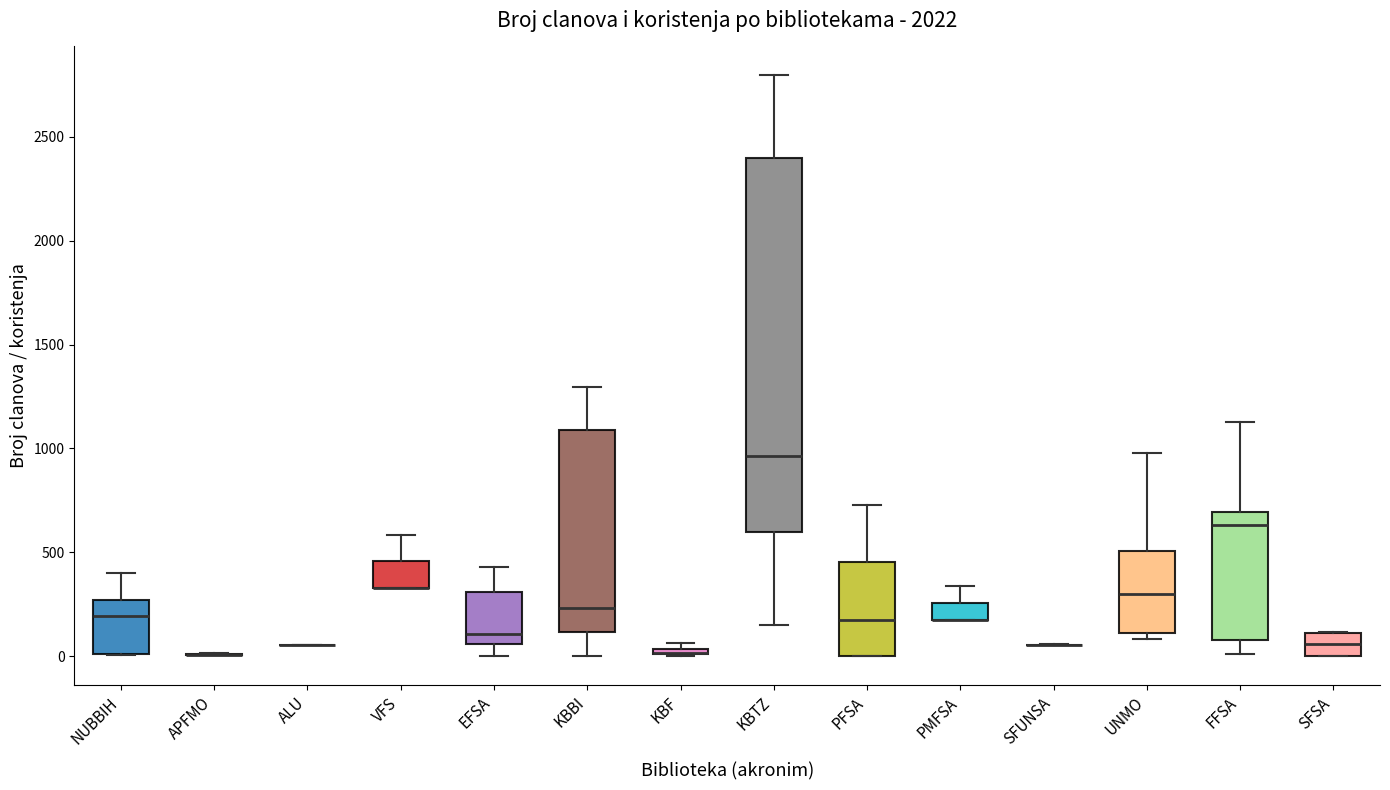

Where is the lower edge of the box for PMFSA on the y-axis? The values are not printed on the chart, so give them approximately, as read against the axis.

200